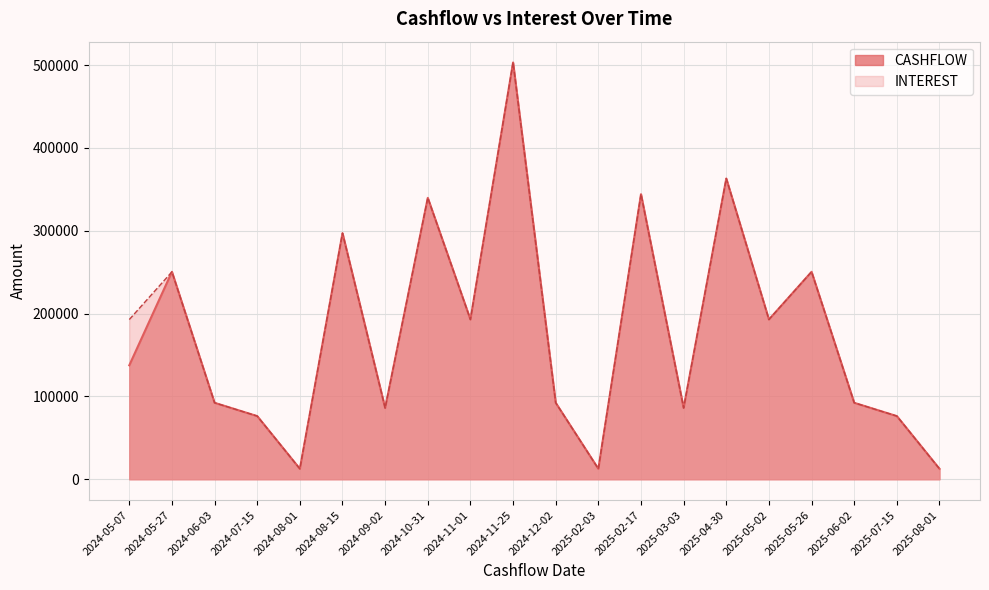

At which label is CASHFLOW closest to 257839?

2024-05-27